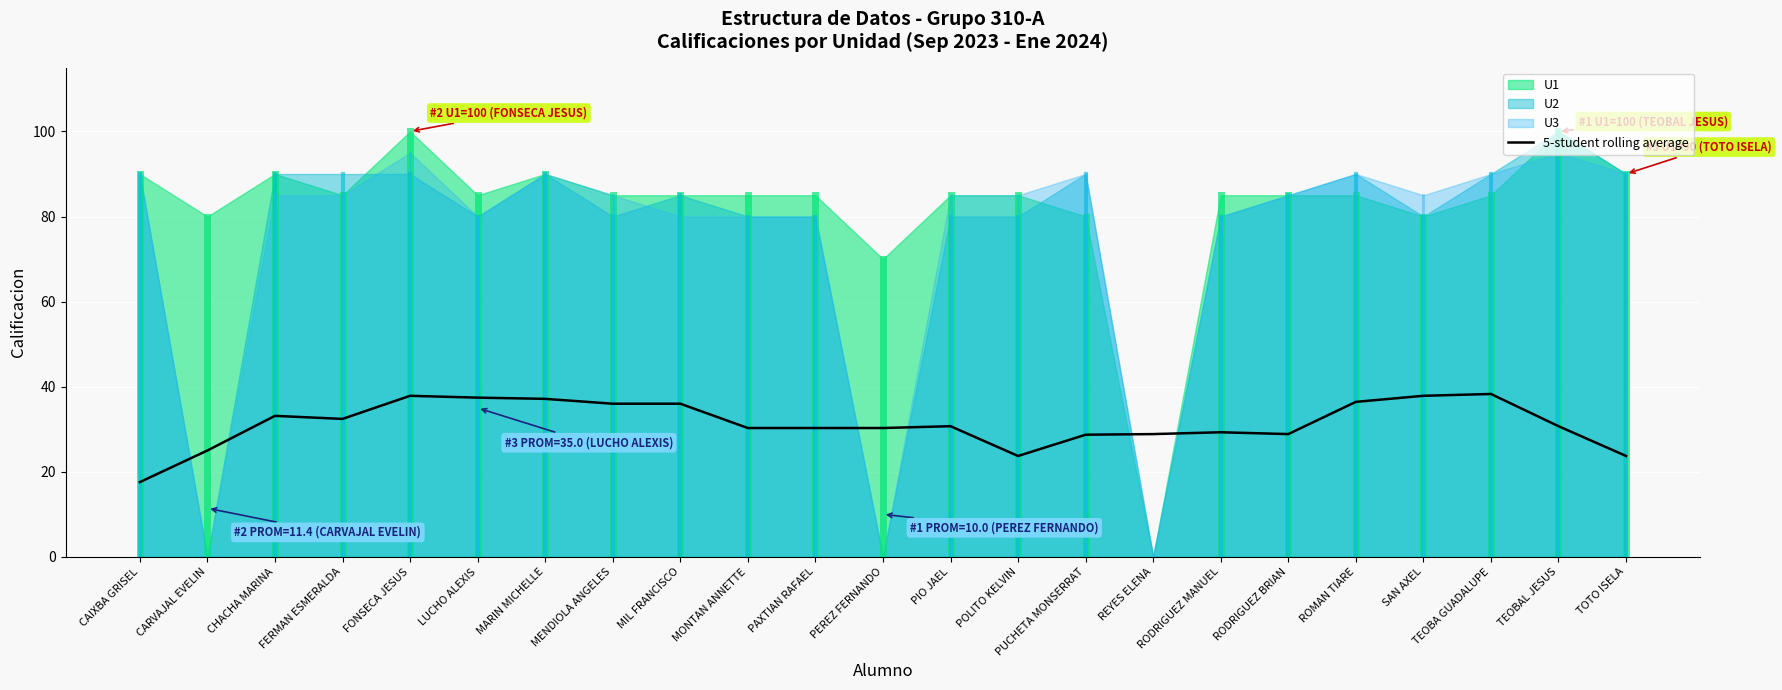

Where is the first local minimum?

FERMAN ESMERALDA